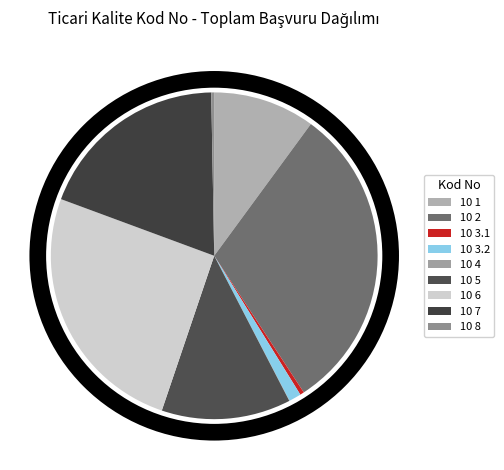

What is the change in value from 10 4 to 10 5?

+8658